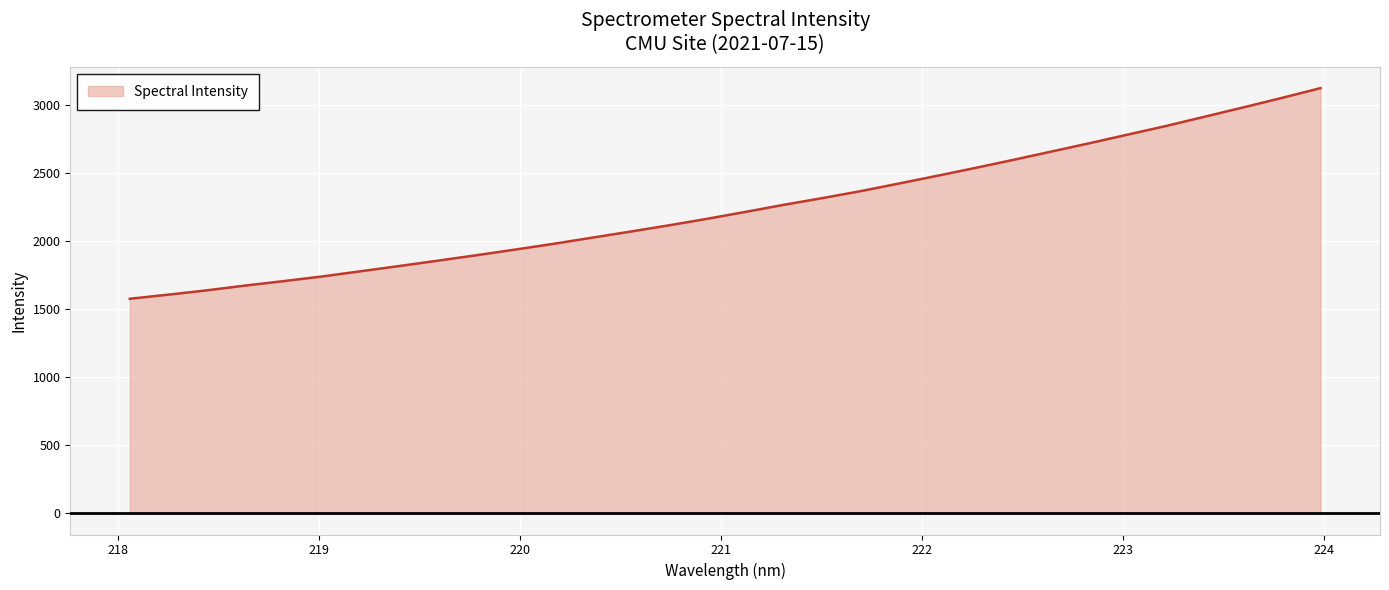

What is the difference between the maximum and minimum values?

1548.5